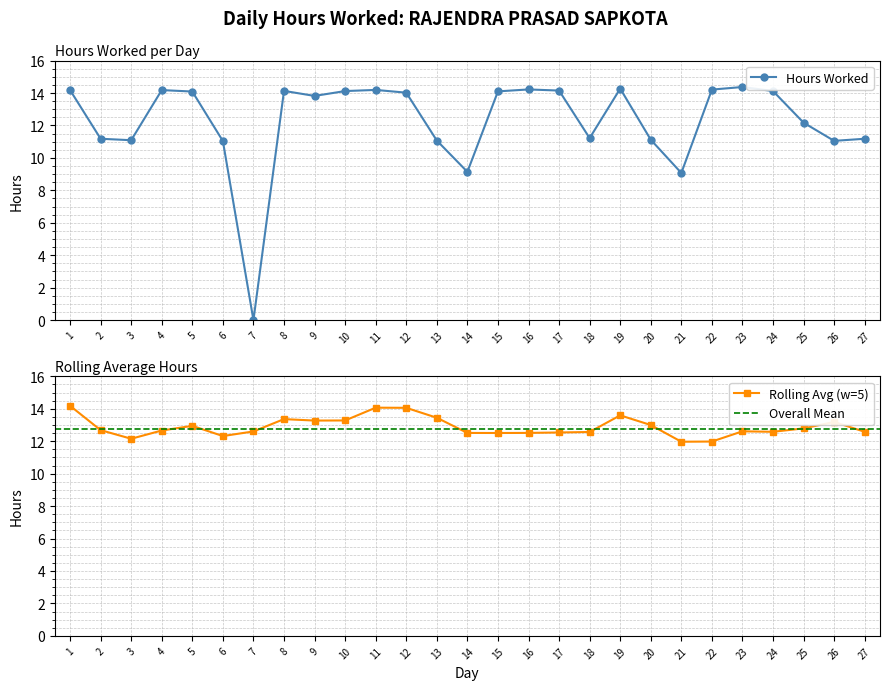

What is the sum of the values at 16 and 25?

26.4